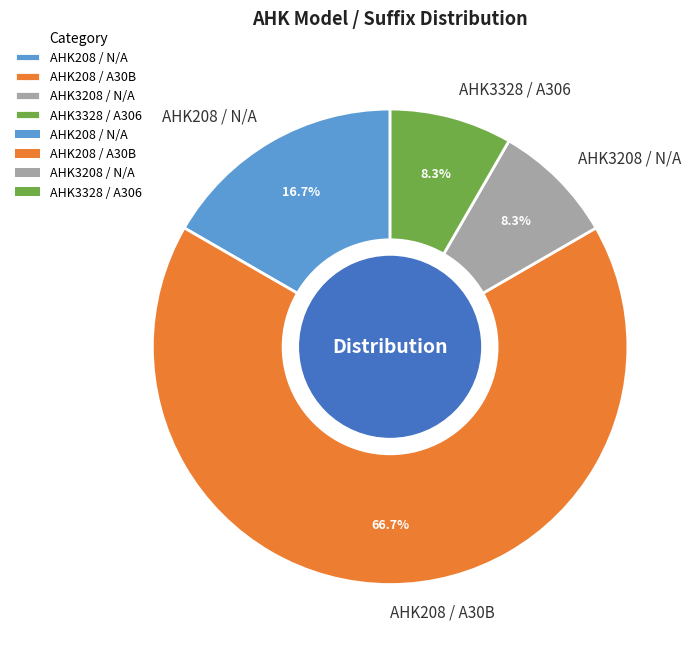

Between AHK3208 / N/A and AHK208 / A30B, which is larger?

AHK208 / A30B